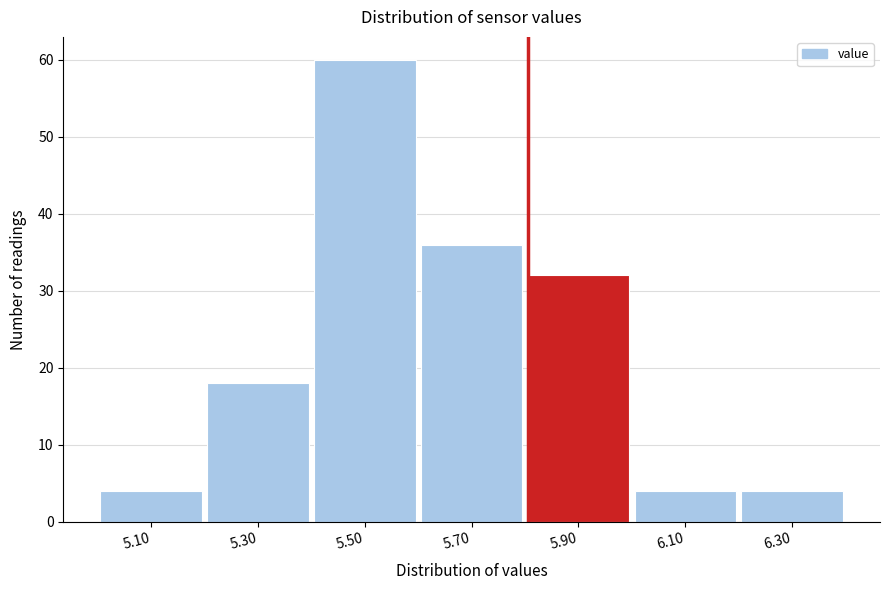

Reading left to right, list all the values displayed in this chart.

5.10=4	5.30=18	5.50=60	5.70=36	5.90=32	6.10=4	6.30=4